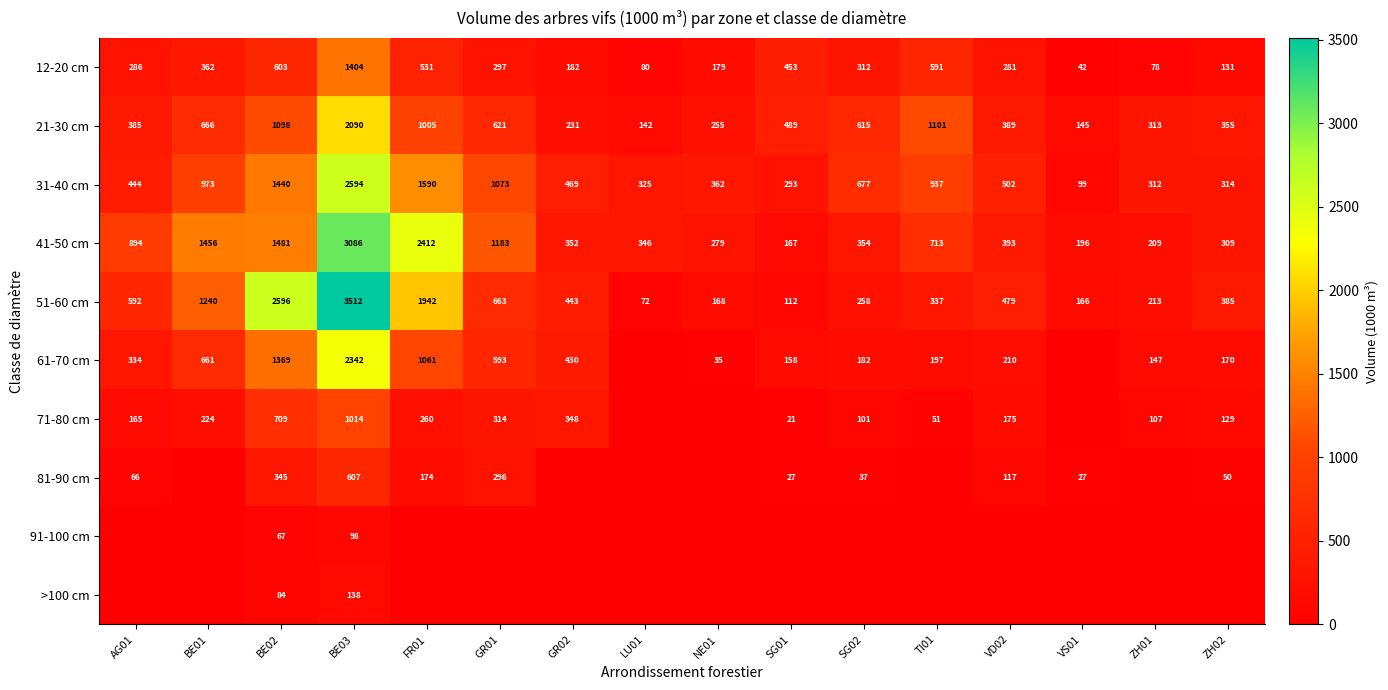

Between BE03 and ZH02, which is larger?

BE03